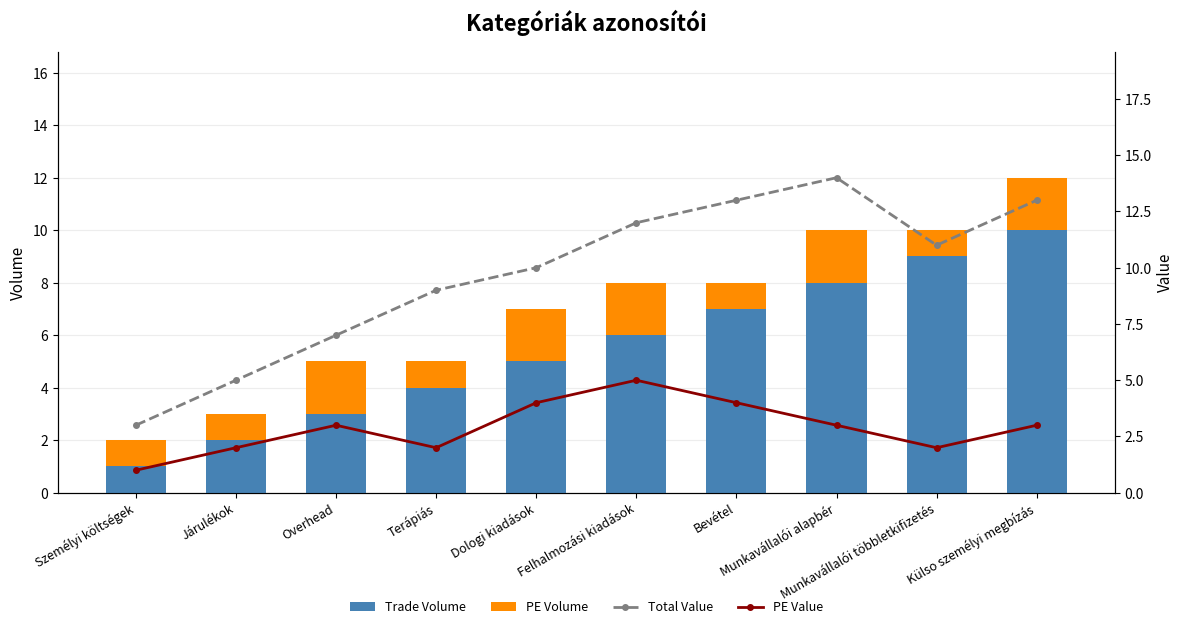

What is the sum of the Trade Volume values at Felhalmozási kiadások and Külso személyi megbízás?

16